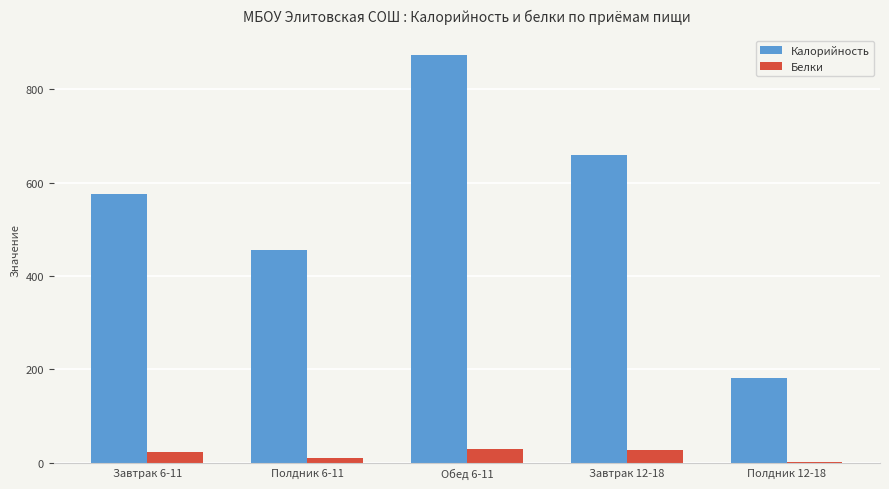

Which category has the highest value across all series?

Обед 6-11